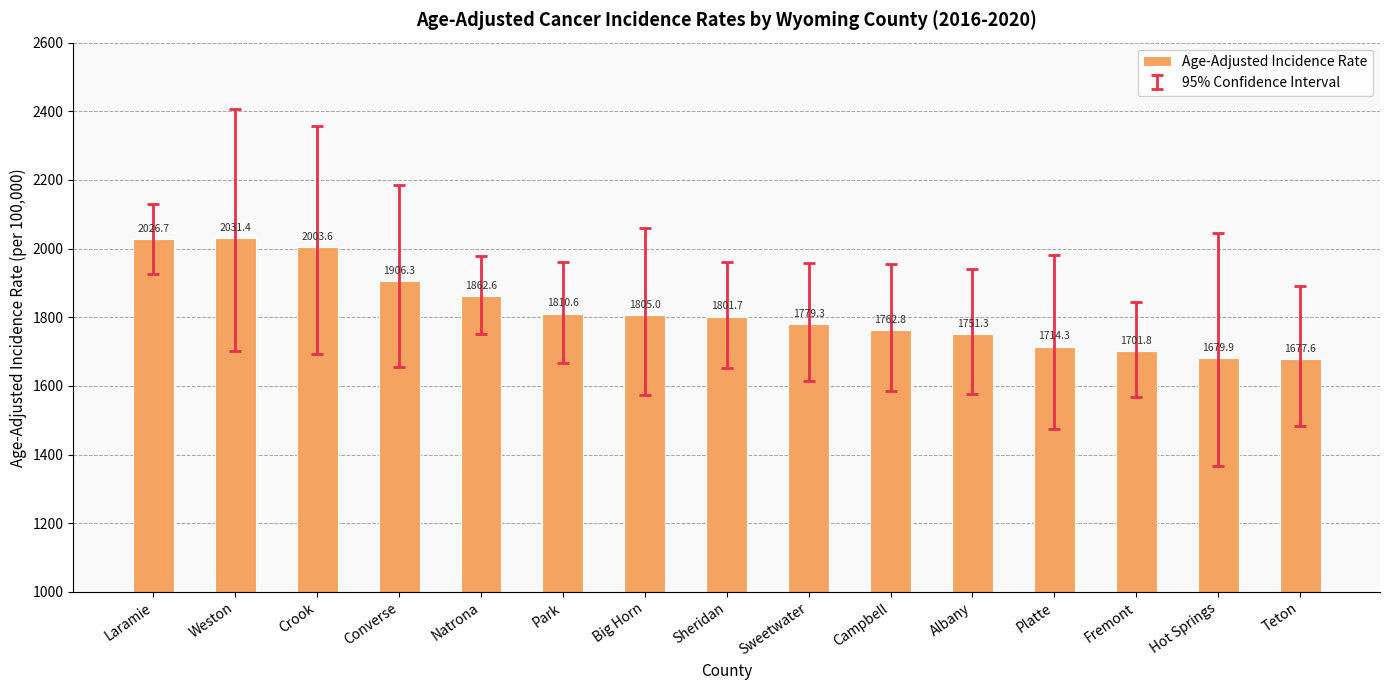

Does the chart contain stacked bars?

No